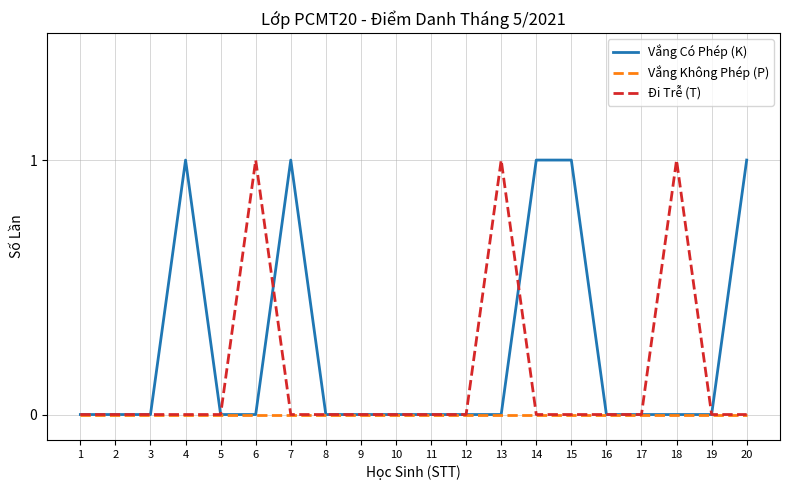

The value of Vắng Không Phép (P) at 16 is 0. True or false?

True